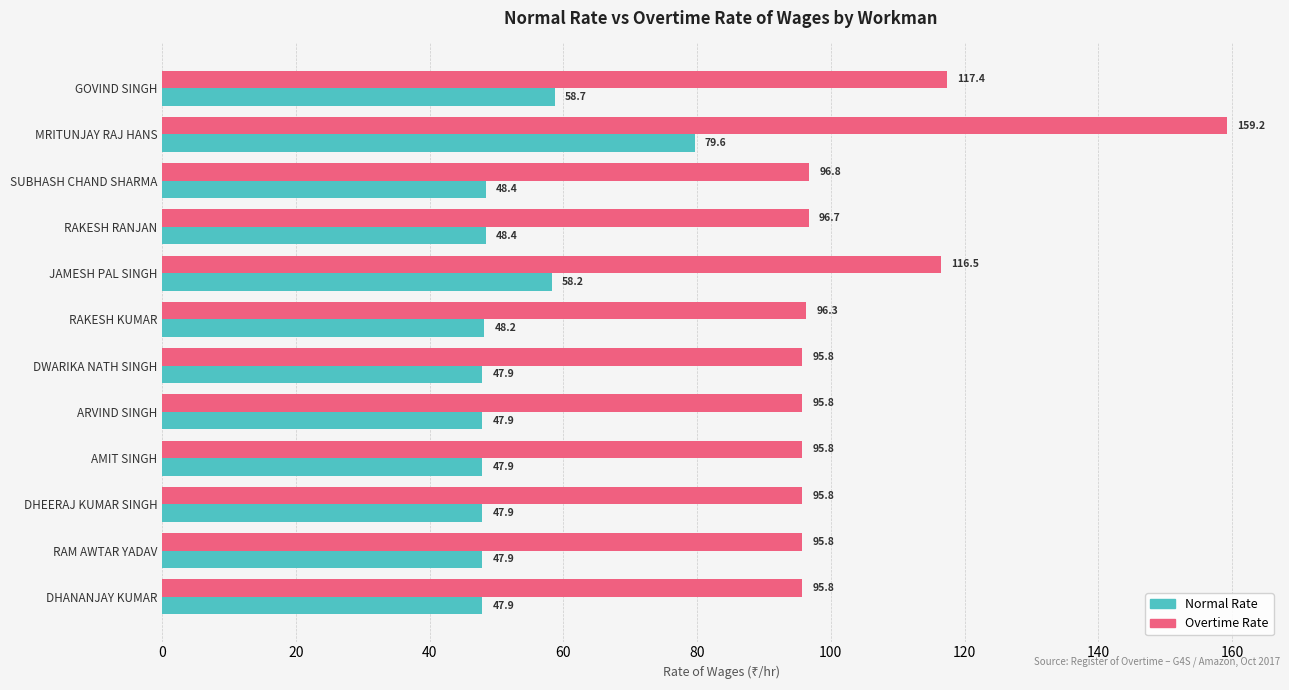

What are all the series names shown in the legend?

Normal Rate, Overtime Rate